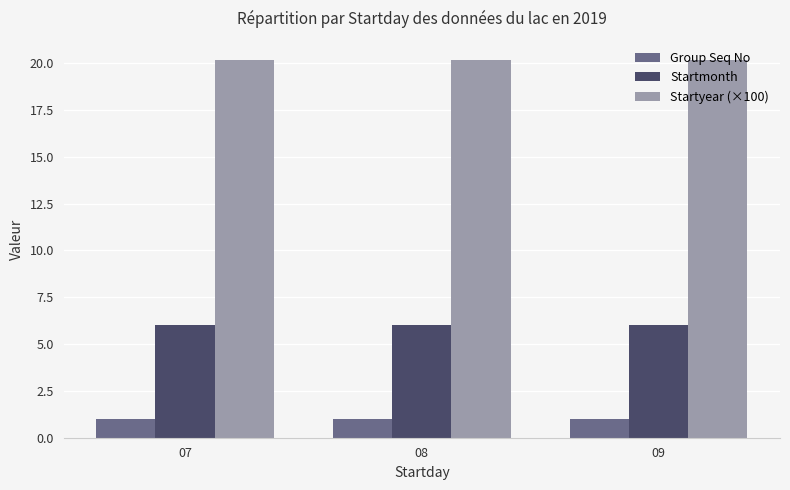

Which series has the largest total across all categories?

Startyear (×100)